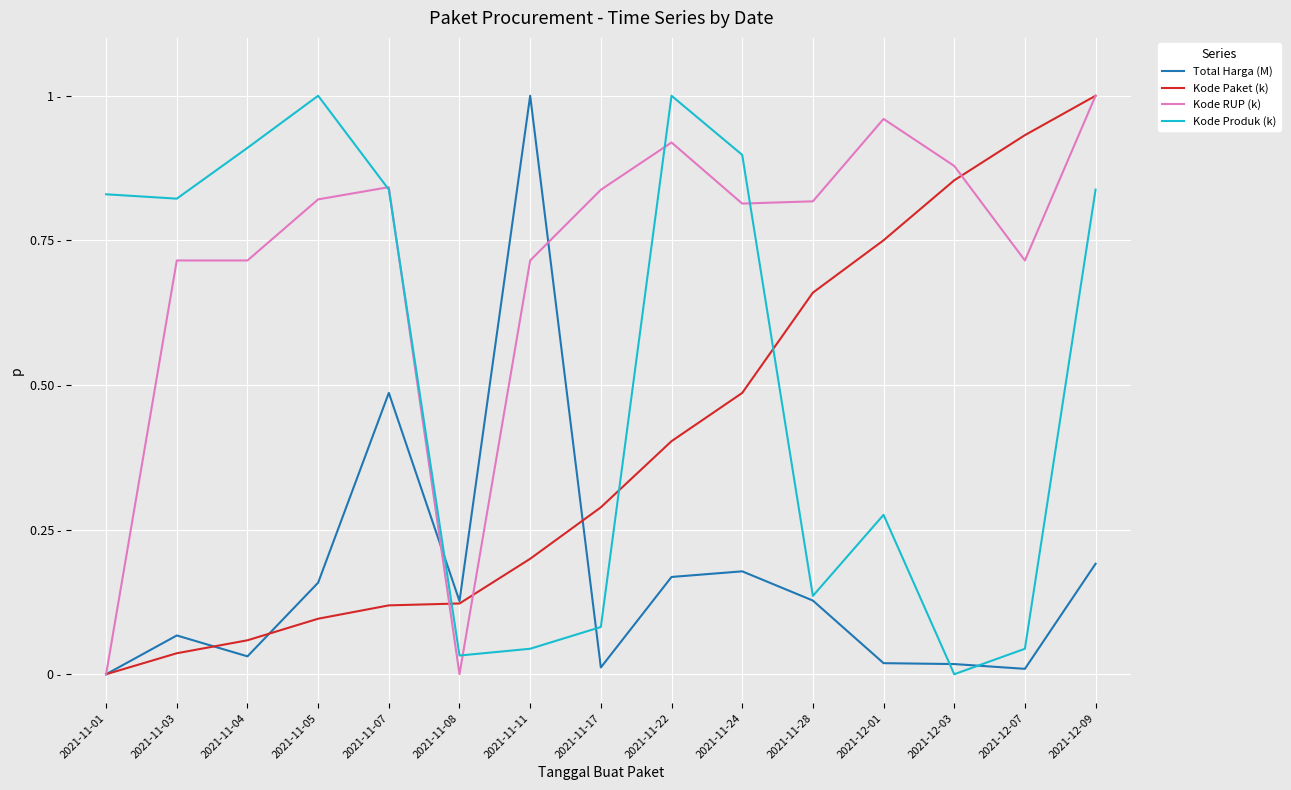

Is this an area chart (filled region under the line)?

No